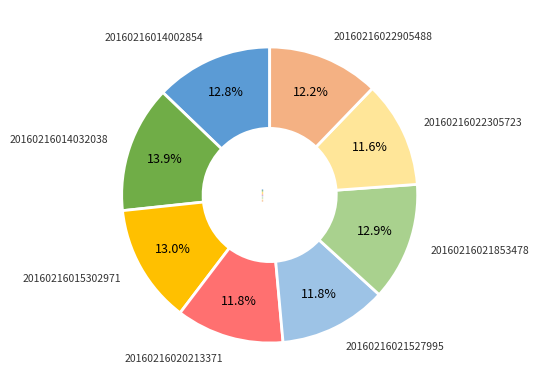

Approximately how many times larger is the value at 20160216022305723 compared to 20160216022905488?

1.0